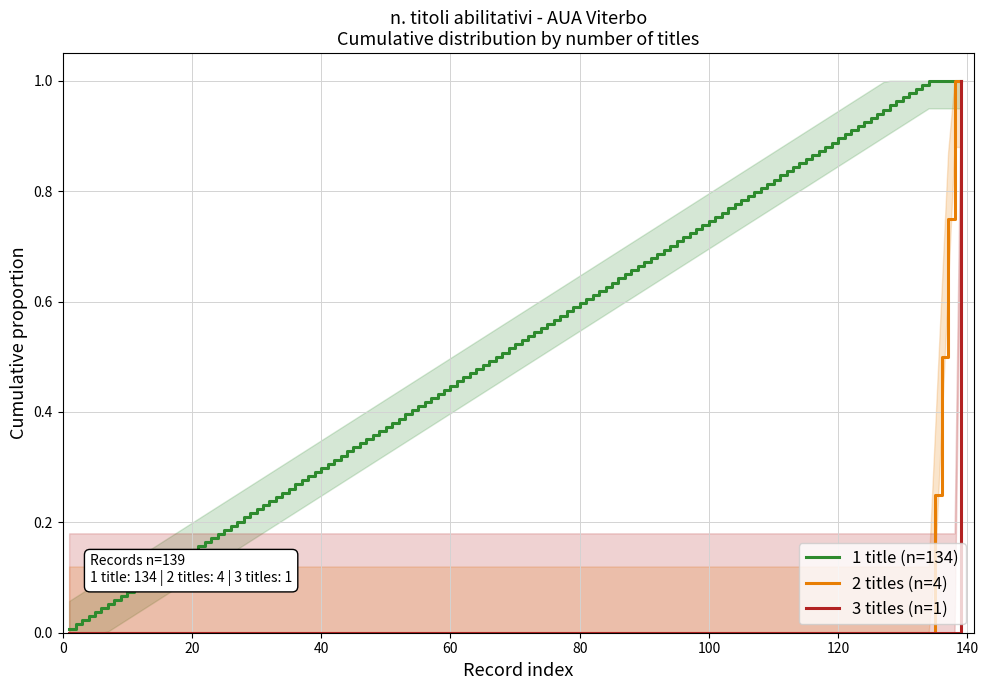

What is the greatest value displayed?

1